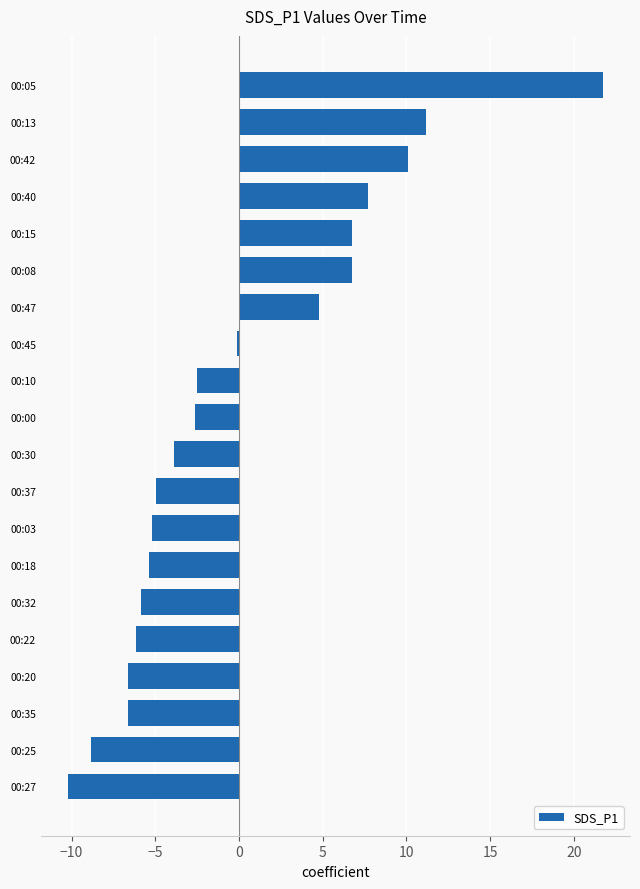

What is the difference between the maximum and minimum values?

32.0